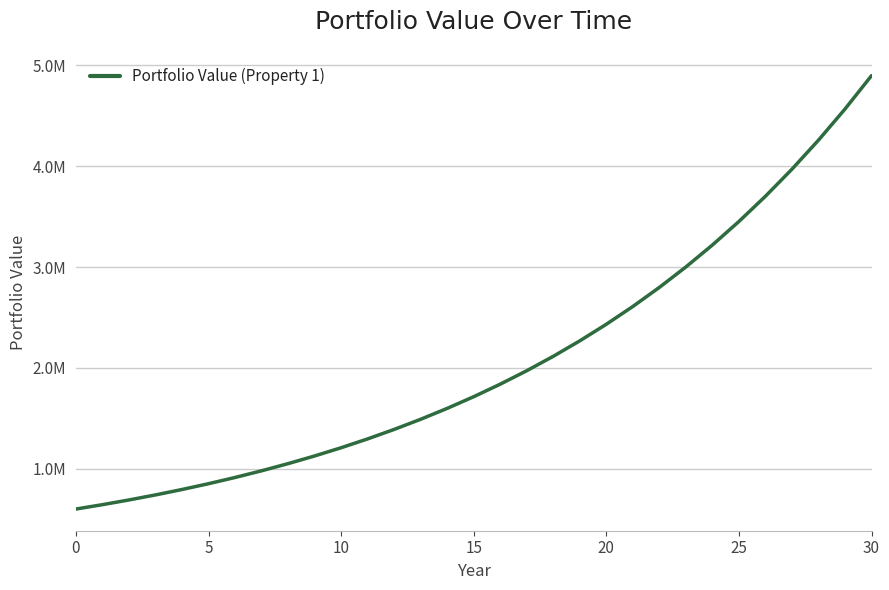

Reading left to right, transcribe all the data shown in this chart.

600000.0	643500.0	690153.8	740189.9	793853.7	851408.1	913135.1	979337.4	1050339.4	1126489.0	1208159.5	1295751.0	1389693.0	1490445.7	1598503.0	1714394.5	1838688.1	1971993.0	2114962.5	2268297.3	2432748.8	2609123.1	2798284.5	3001160.1	3218744.3	3452103.2	3702380.7	3970803.3	4258686.5	4567441.3	4898580.8